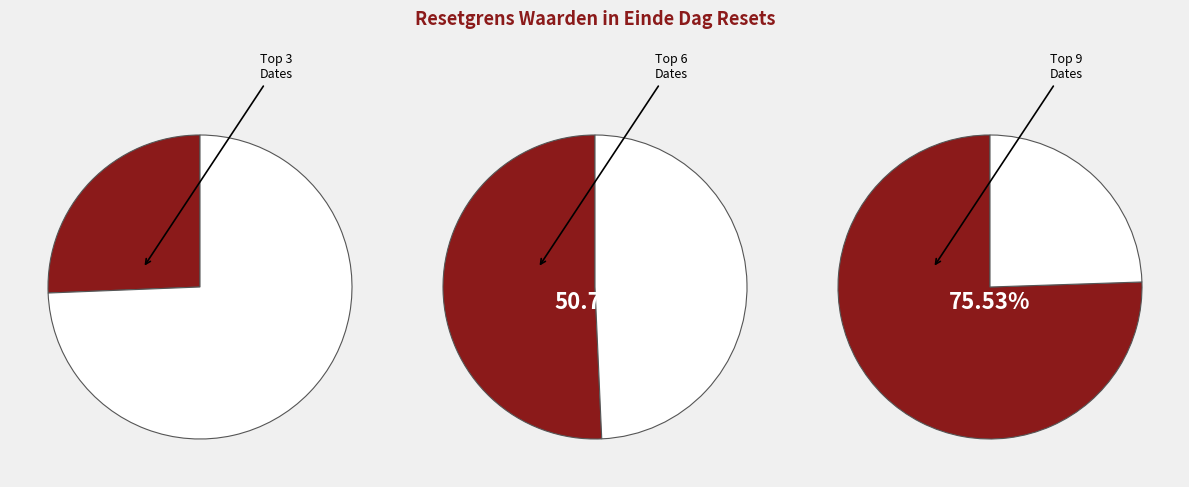

True or false: 2025-05-26 accounts for 18% of the total.

False